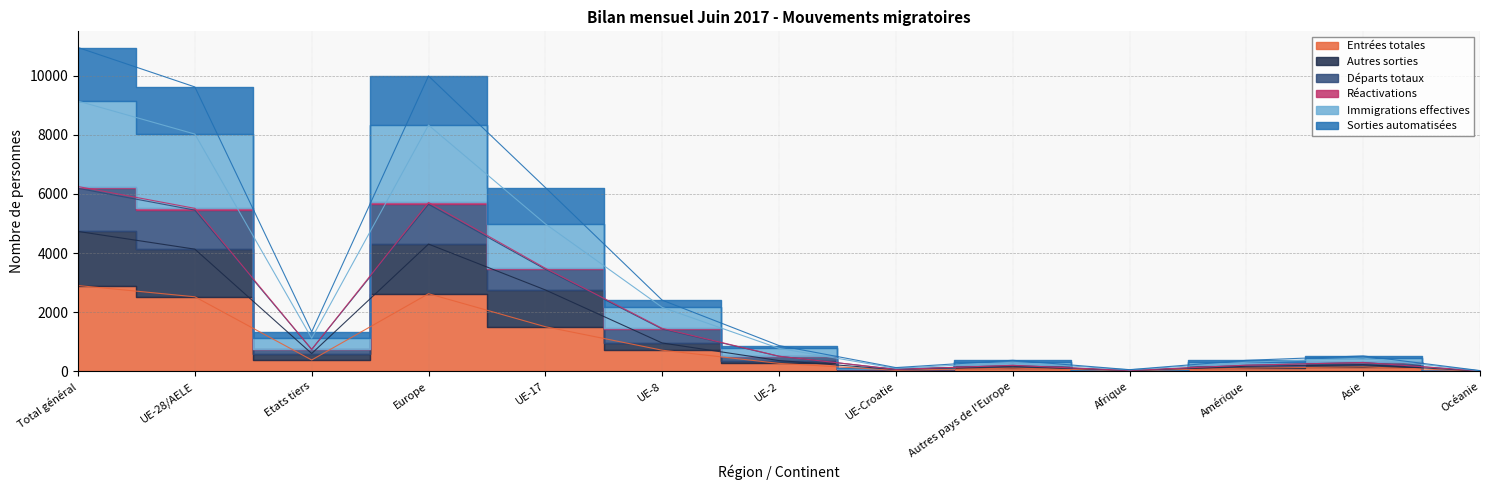

In Sorties automatisées, how many points are lower than both neighbors (excluding endpoints)?

3